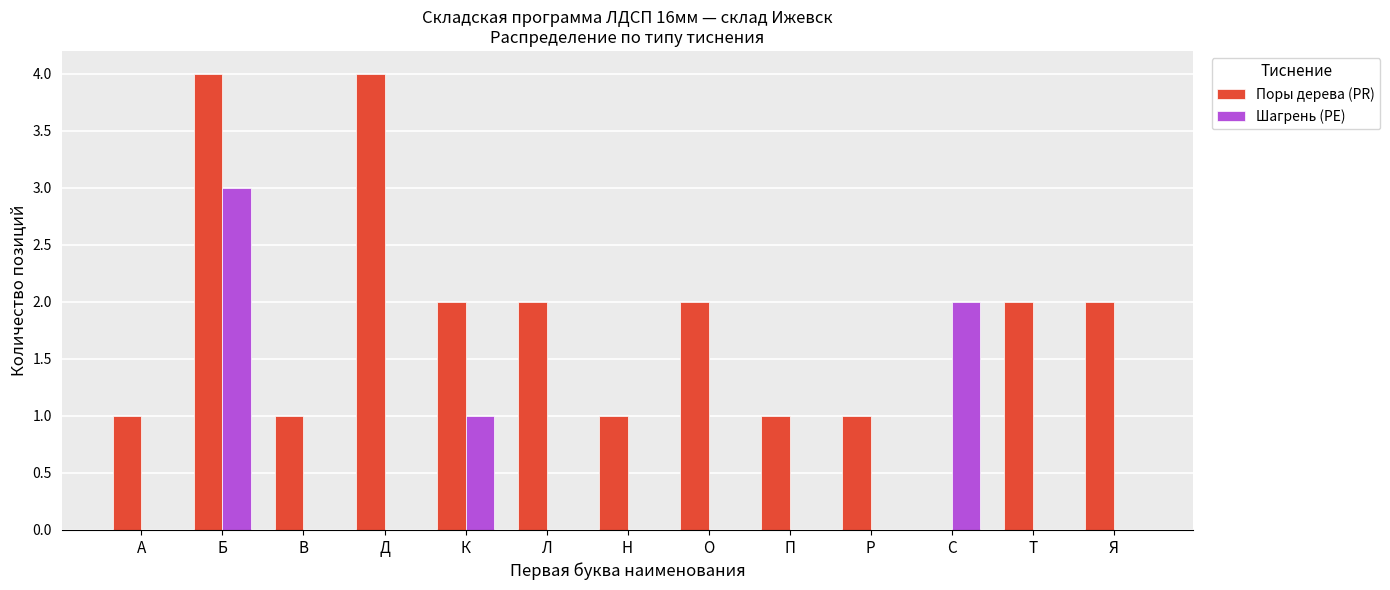

What are all the series names shown in the legend?

Поры дерева (PR), Шагрень (РЕ)